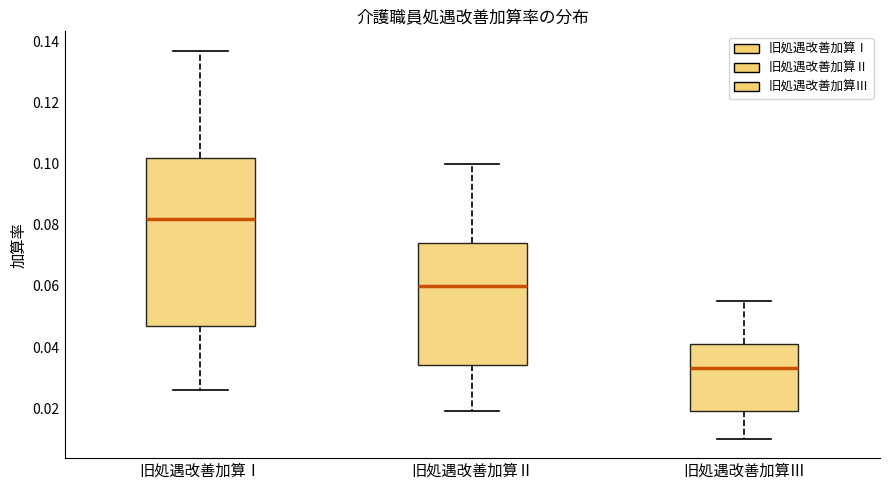

Reading left to right, read every box against the y-axis: the position of its median line, the range the box covers, and the ends of its whiskers. The values are not printed on the chart, so give them approximately, as read against the axis.

旧処遇改善加算Ⅰ: median 0.082, box 0.048 to 0.102, whiskers 0.026 to 0.138
旧処遇改善加算Ⅱ: median 0.060, box 0.034 to 0.074, whiskers 0.020 to 0.100
旧処遇改善加算Ⅲ: median 0.034, box 0.020 to 0.042, whiskers 0.010 to 0.056